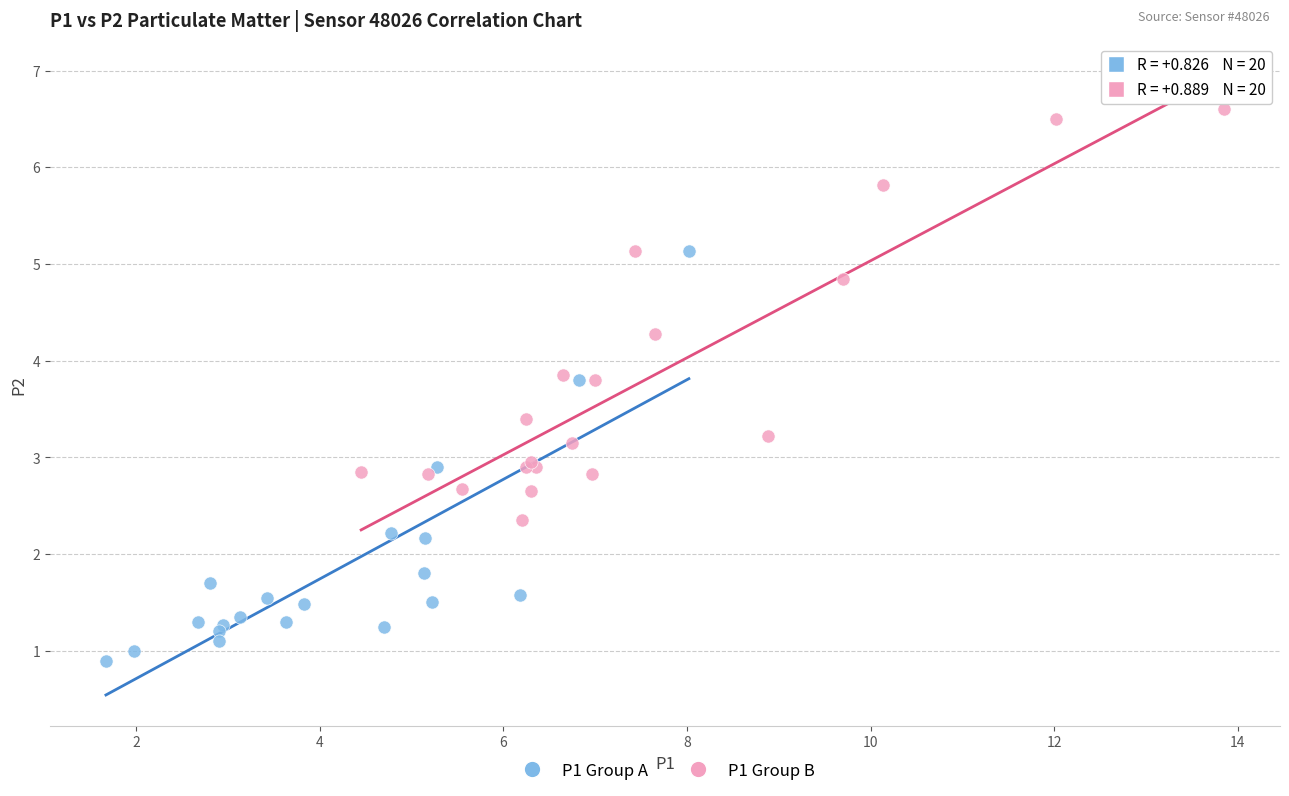

Which series contains the highest Y value?

P1 Group B